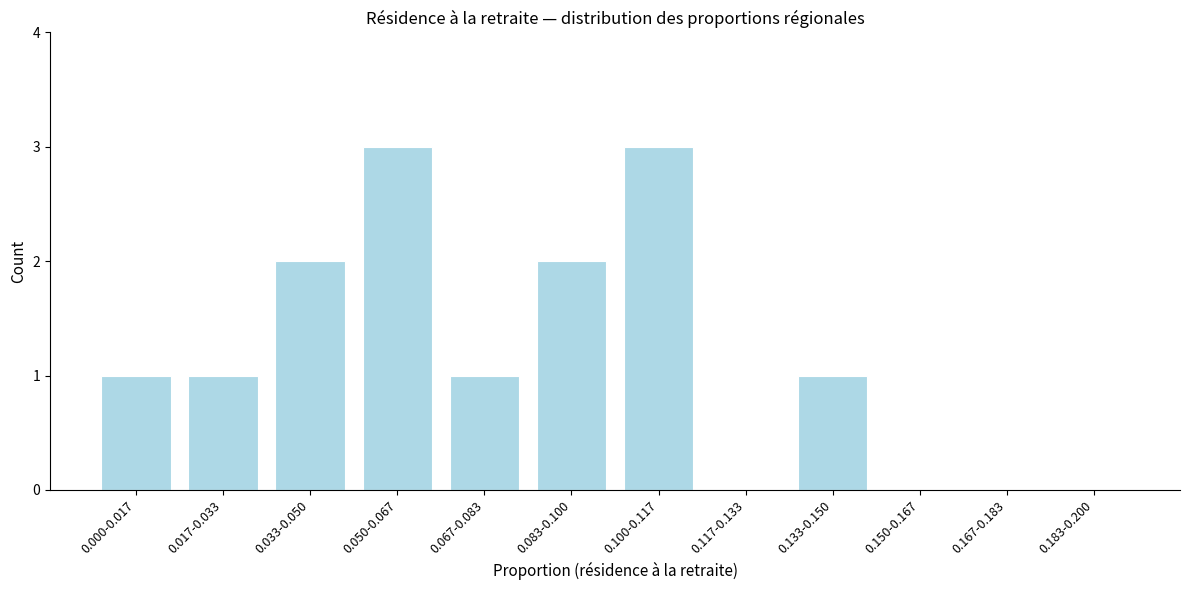

Reading right to left, list all the values displayed in this chart.

0.183-0.200=0	0.167-0.183=0	0.150-0.167=0	0.133-0.150=1	0.117-0.133=0	0.100-0.117=3	0.083-0.100=2	0.067-0.083=1	0.050-0.067=3	0.033-0.050=2	0.017-0.033=1	0.000-0.017=1